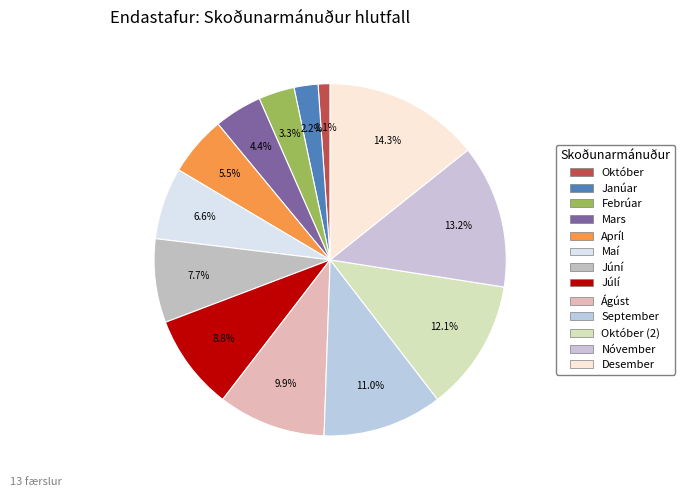

The Janúar slice represents 10% of the pie. True or false?

False